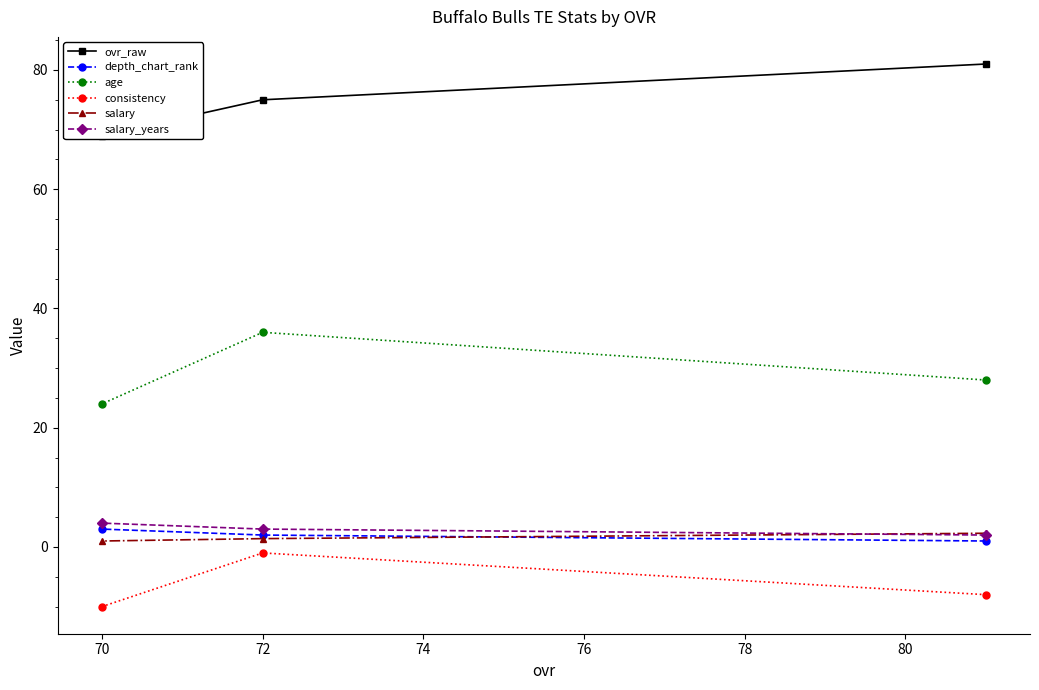

At which label does age reach its peak?

72